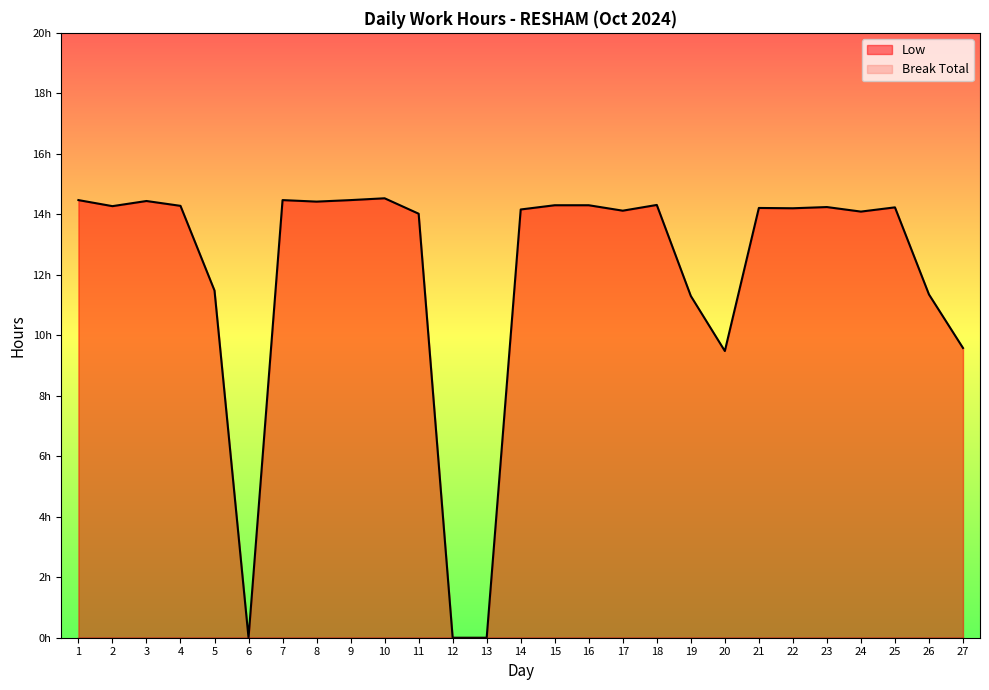

Is it true that the value at 6 is 0.0?

True